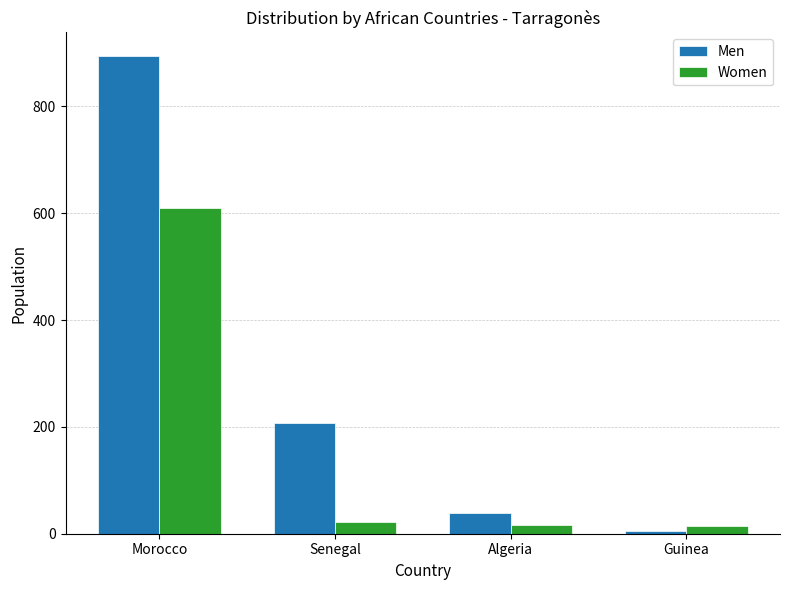

What is the lowest value of the Men series?

5